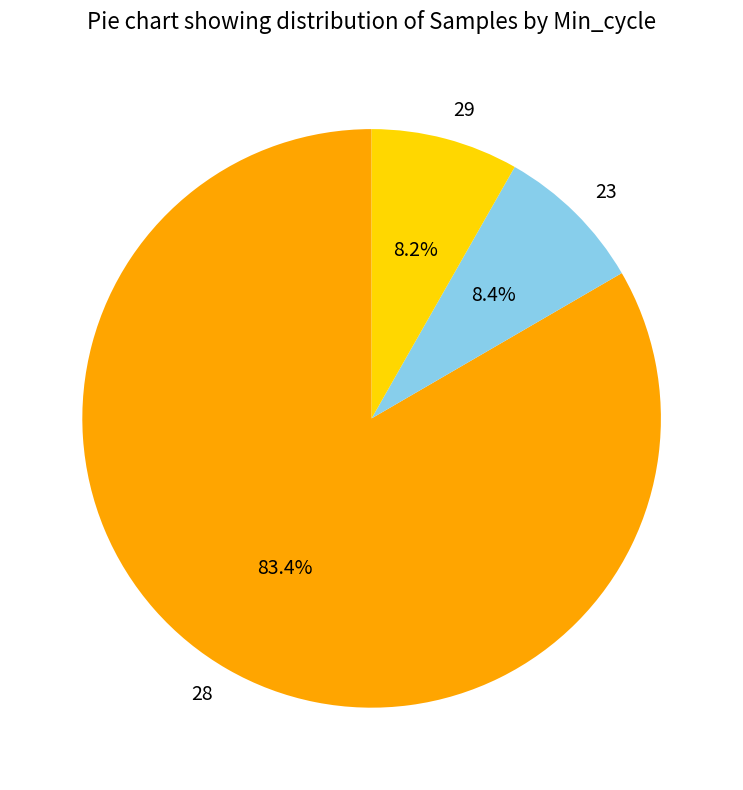

Between 29 and 28, which is larger?

28